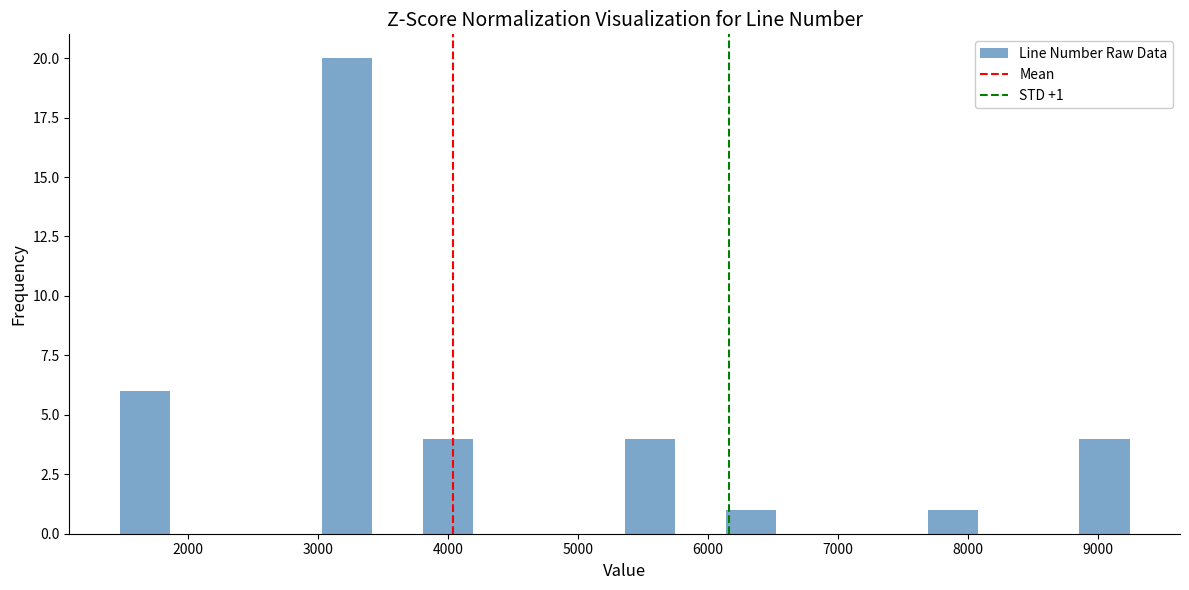

Read against the x-axis, roughly where is the centre of the tallest bar?

3200